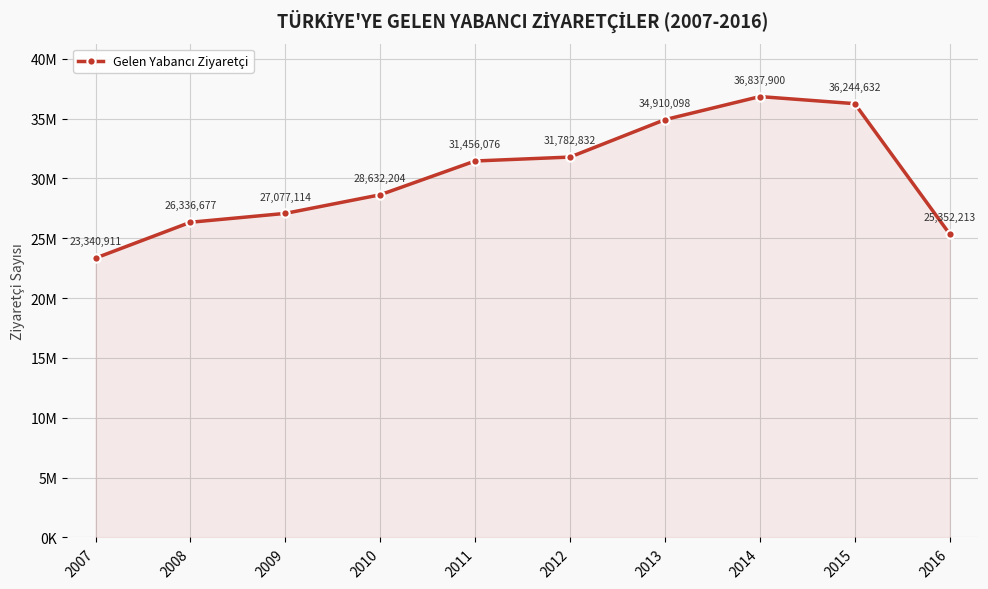

Rank the categories by value from lowest to highest.

2007, 2016, 2008, 2009, 2010, 2011, 2012, 2013, 2015, 2014